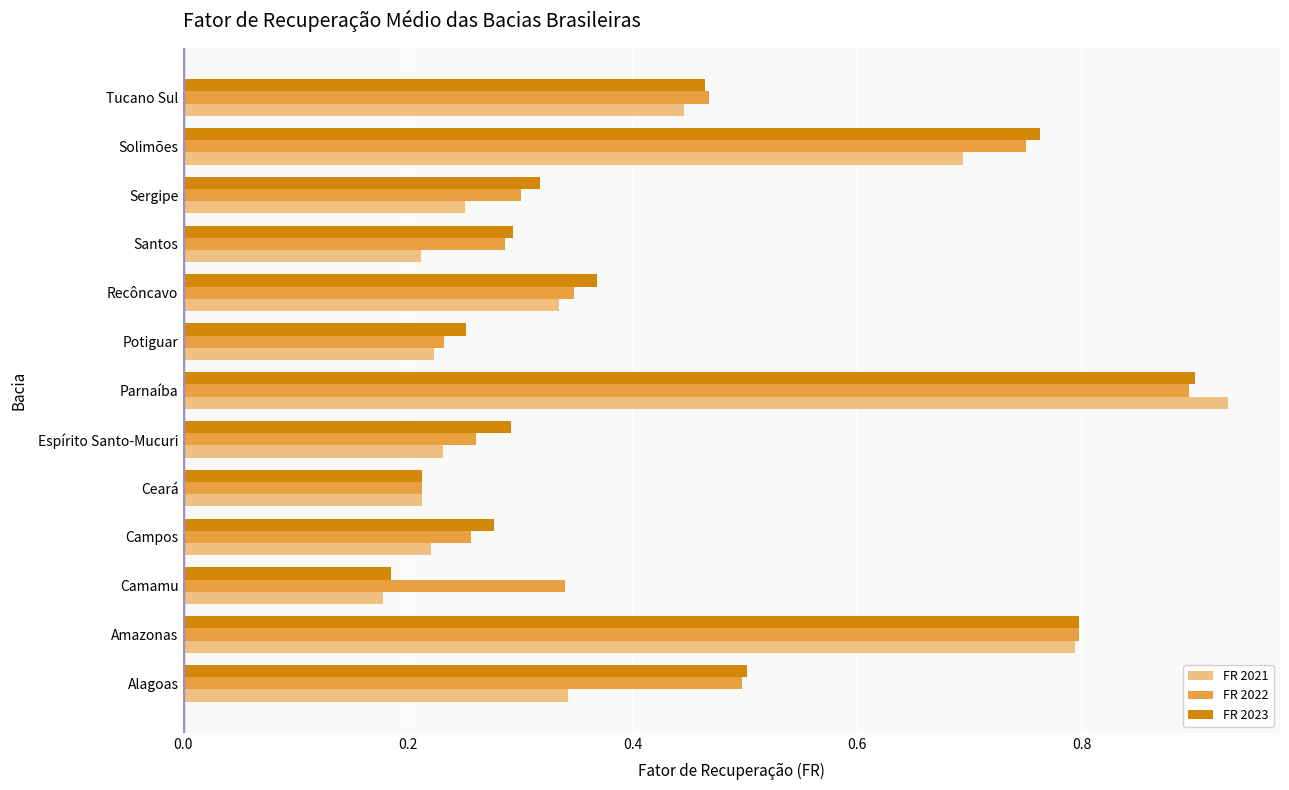

At which label is FR 2021 closest to 0?

Camamu